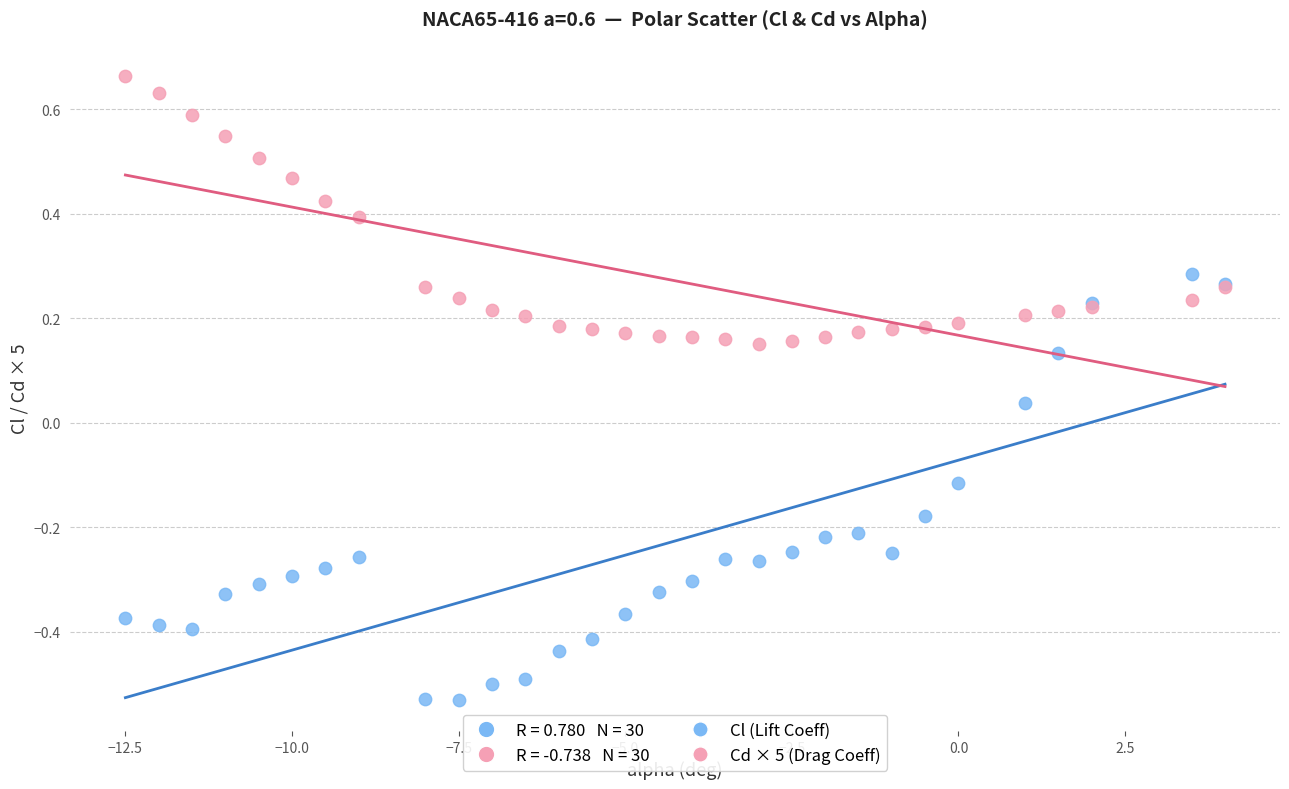

Which series reaches the minimum Y coordinate?

Cl (Lift Coeff)